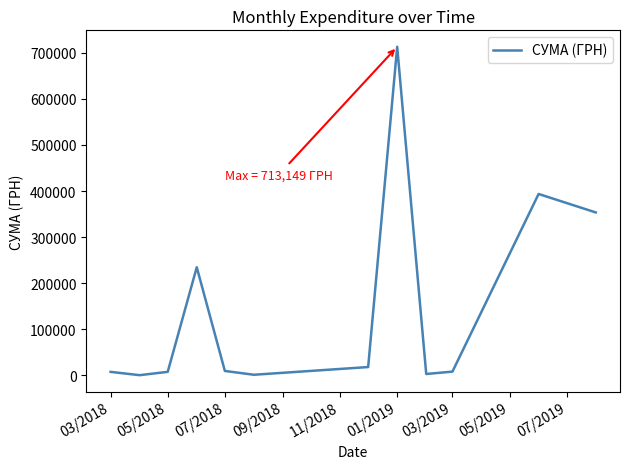

How many lines are shown in the chart?

1